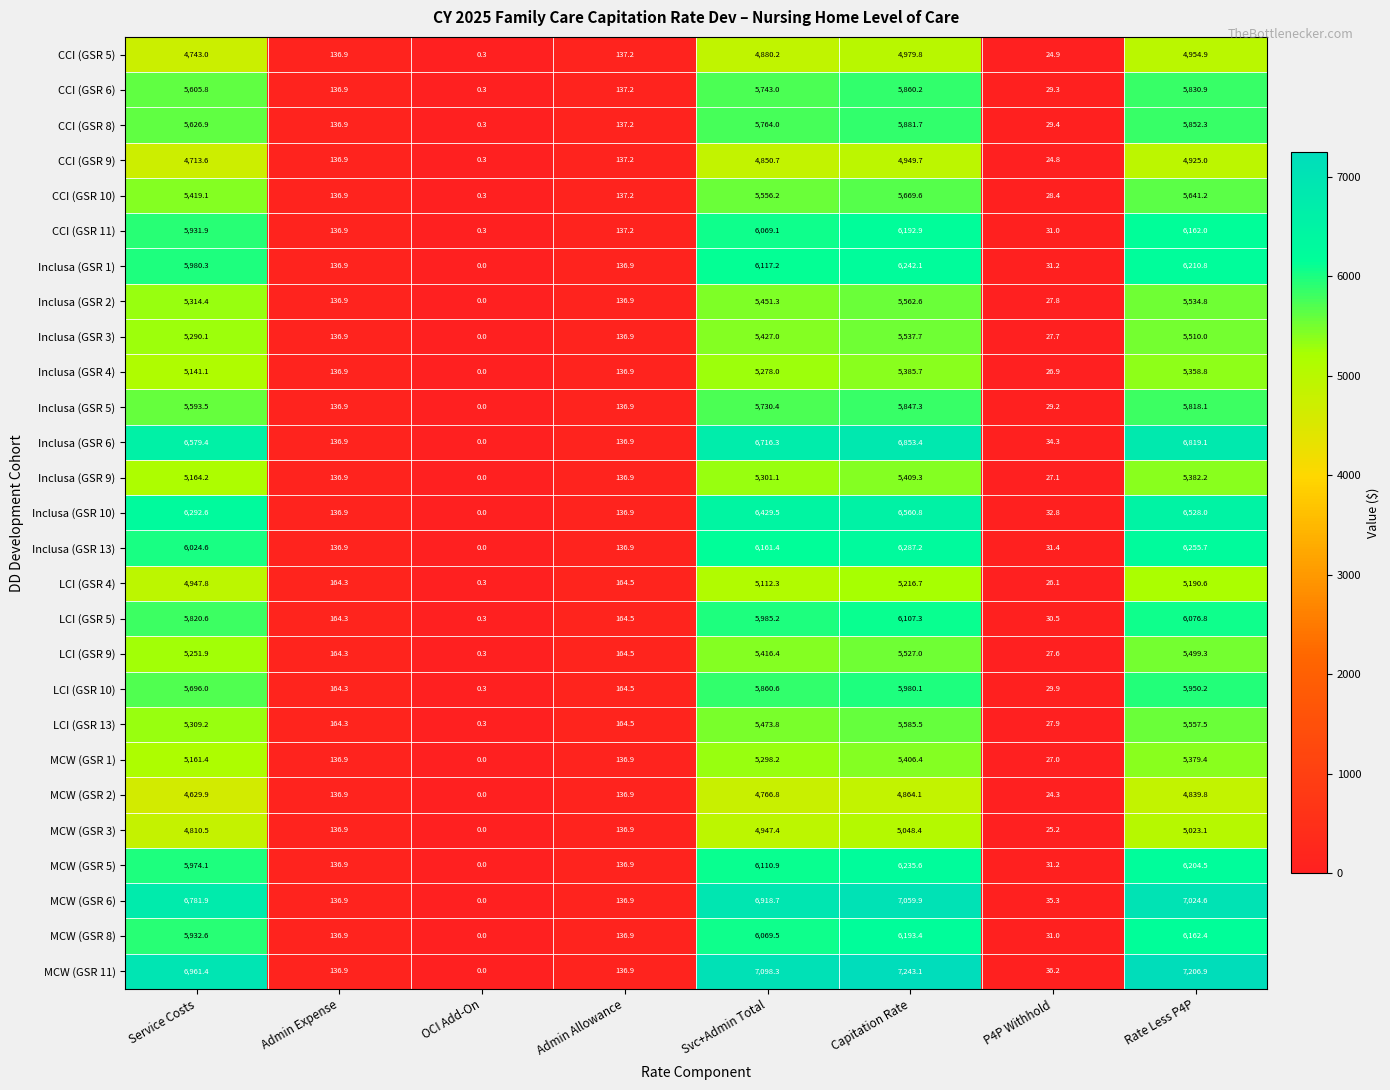

What is the sum of all CCI (GSR 11) values?

24661.3